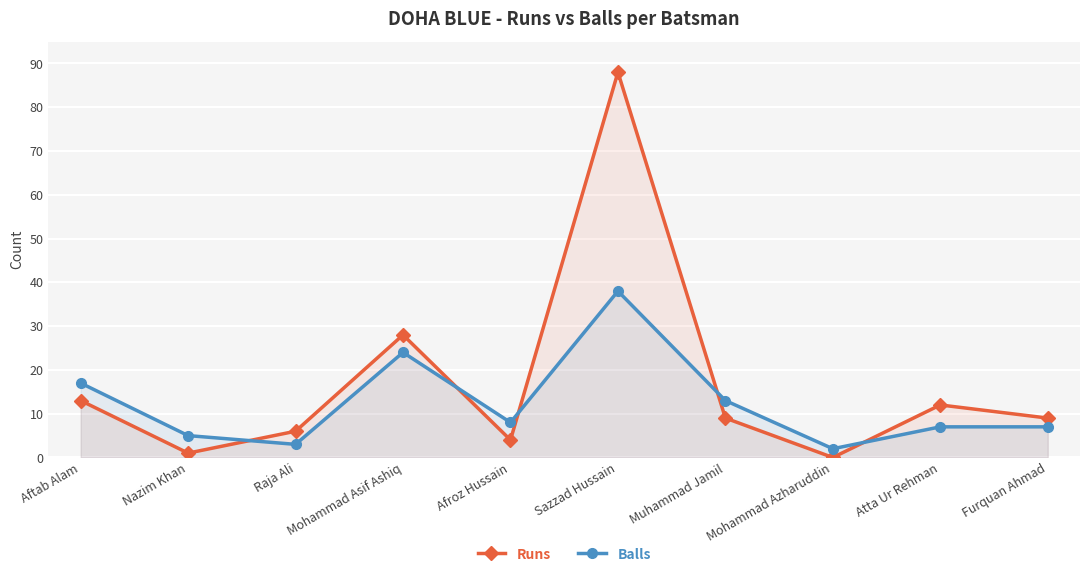

Which has a higher value, Mohammad Azharuddin or Nazim Khan?

Nazim Khan